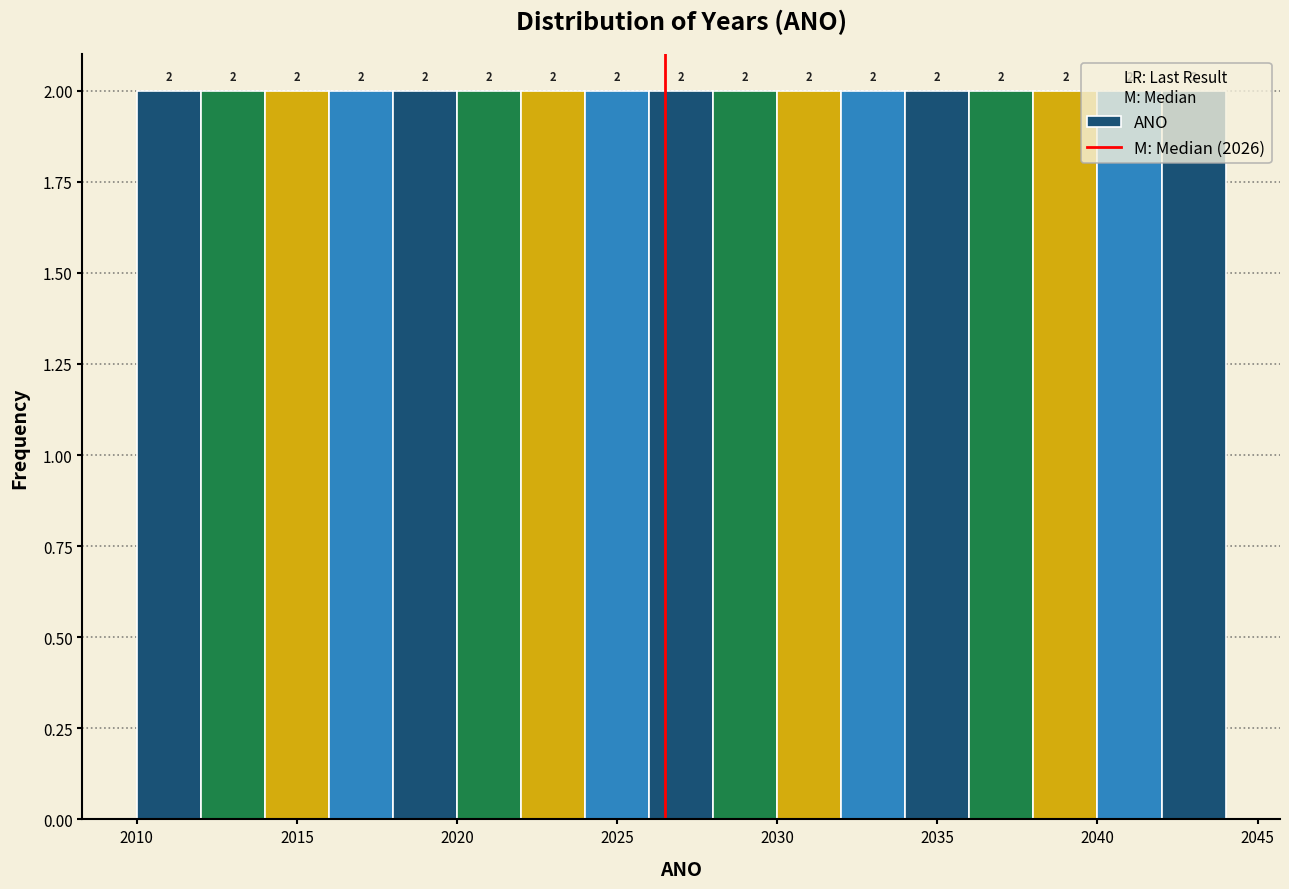

Reading left to right, transcribe this chart: for each bar, give the range it covers on the x-axis and its height.

2010 to 2012: 2
2012 to 2014: 2
2014 to 2016: 2
2016 to 2018: 2
2018 to 2020: 2
2020 to 2022: 2
2022 to 2024: 2
2024 to 2026: 2
2026 to 2028: 2
2028 to 2030: 2
2030 to 2032: 2
2032 to 2034: 2
2034 to 2036: 2
2036 to 2038: 2
2038 to 2040: 2
2040 to 2042: 2
2042 to 2044: 2